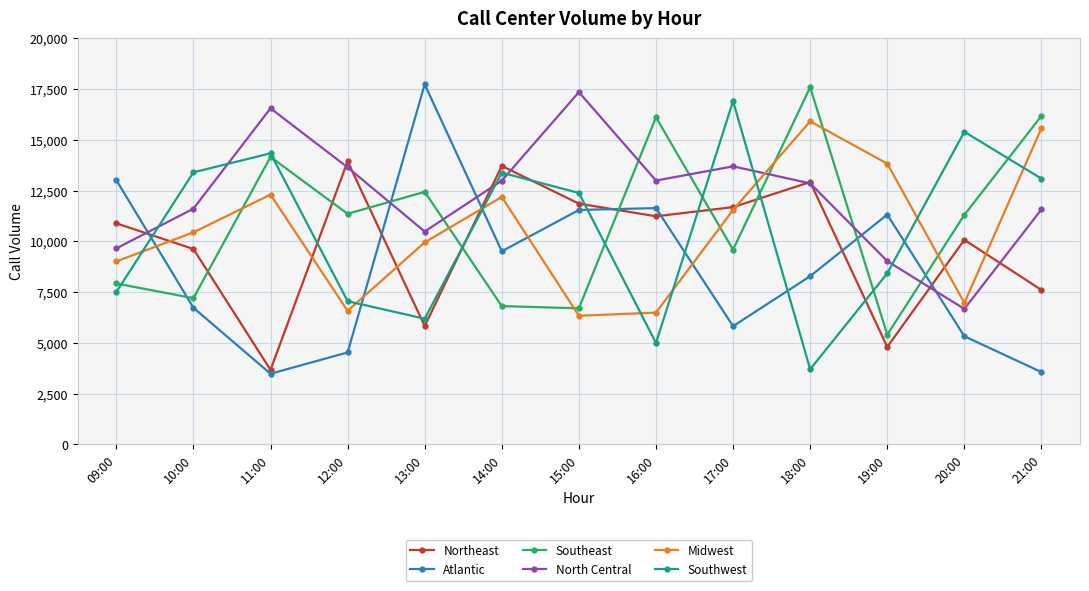

What is the average value of the North Central series?

12238